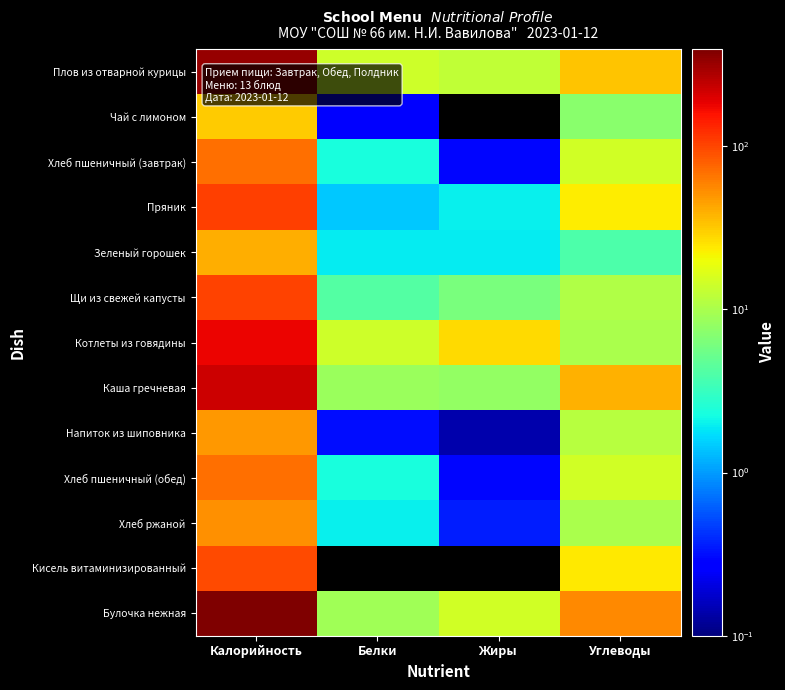

Count the number of categories in the chart.

4